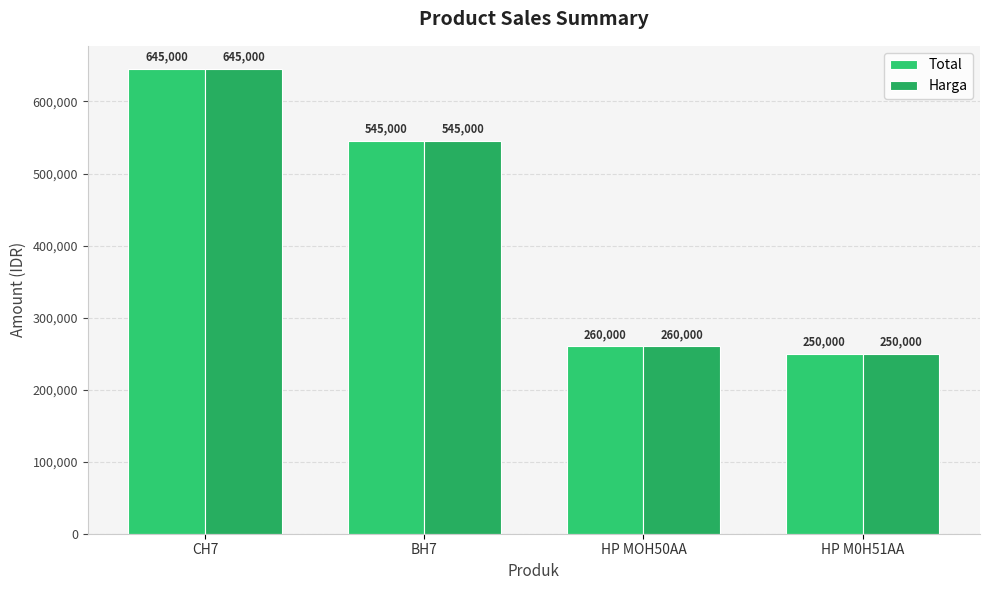

Reading left to right, what are all the values shown in this chart?

Total: CH7=645000	BH7=545000	HP MOH50AA=260000	HP M0H51AA=250000
Harga: CH7=645000	BH7=545000	HP MOH50AA=260000	HP M0H51AA=250000